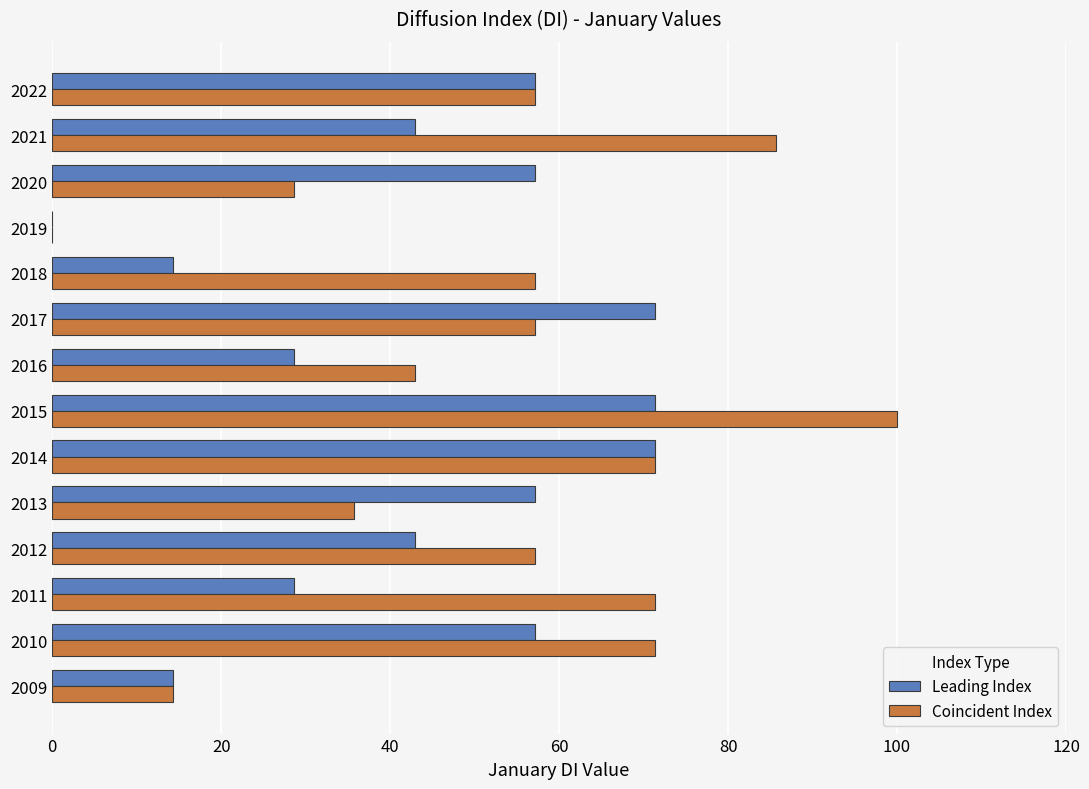

What is the sum of the Coincident Index values at 2010 and 2014?

142.8